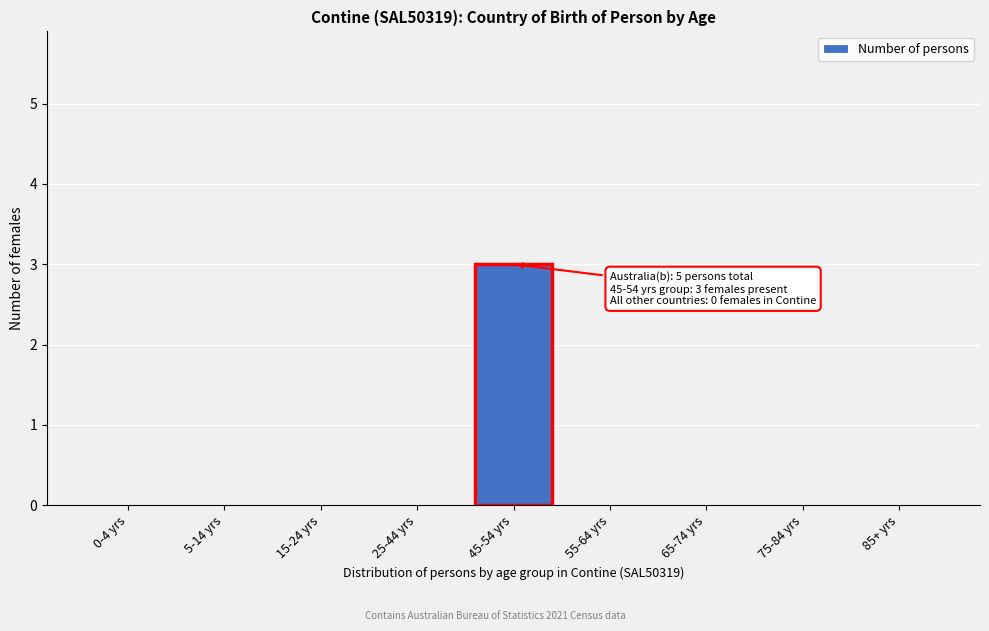

Reading left to right, extract all data points from this chart.

0-4 yrs=0	5-14 yrs=0	15-24 yrs=0	25-44 yrs=0	45-54 yrs=3	55-64 yrs=0	65-74 yrs=0	75-84 yrs=0	85+ yrs=0